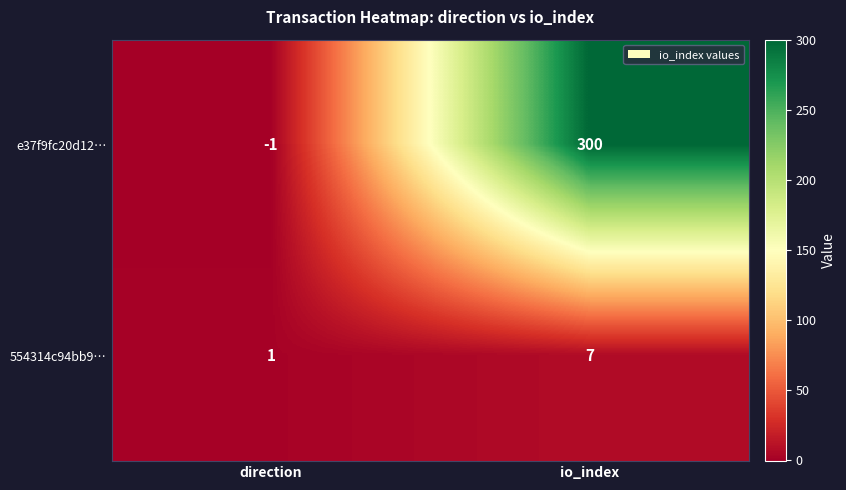

Reading left to right, what are all the values shown in this chart?

e37f9fc20d12…: direction=-1	io_index=300
554314c94bb9…: direction=1	io_index=7